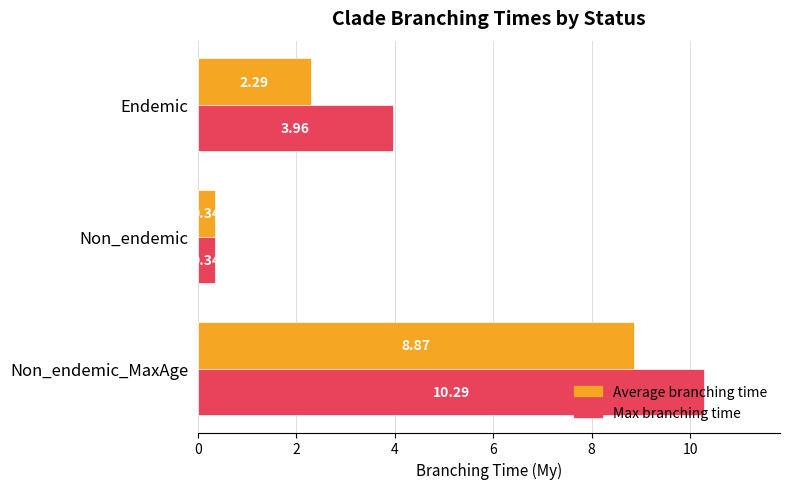

At how many categories does at least one series exceed 4?

1